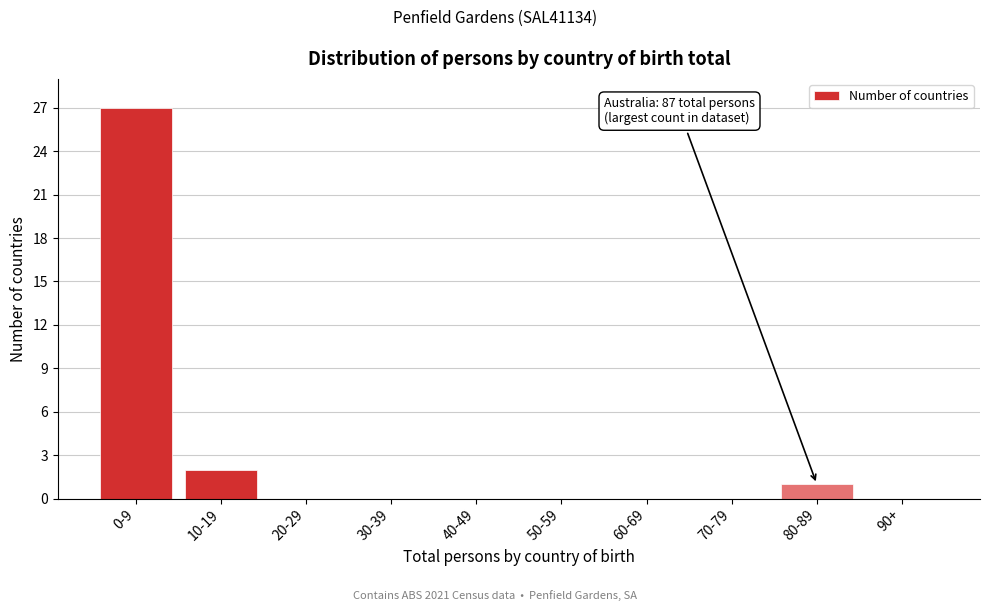

Reading left to right, extract all data points from this chart.

0-9=27	10-19=2	20-29=0	30-39=0	40-49=0	50-59=0	60-69=0	70-79=0	80-89=1	90+=0